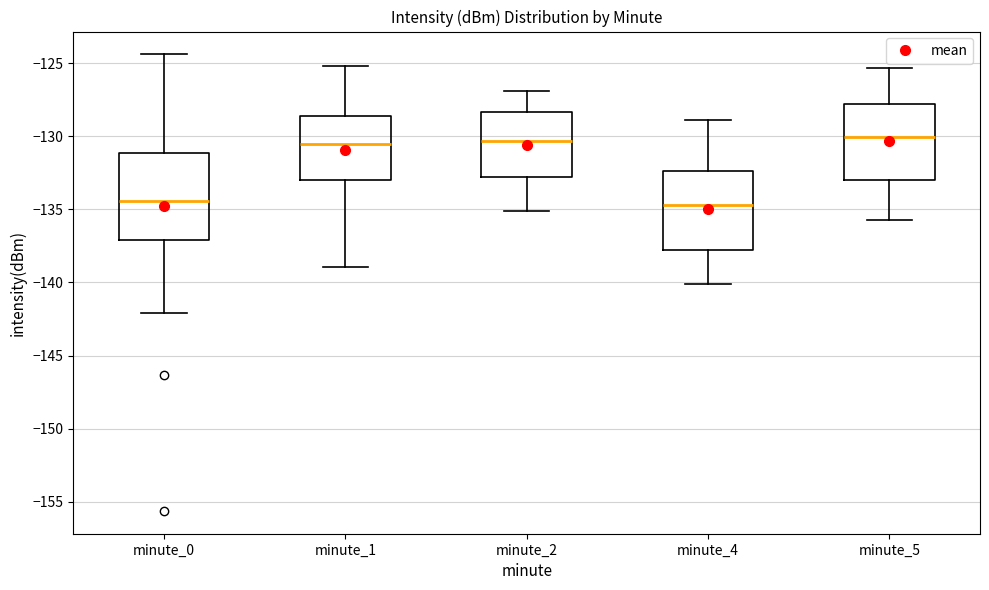

Reading left to right, transcribe this box plot: for each box, give where its median line is, the range the box spans, and where its two whiskers end, as read against the y-axis. The values are not printed on the chart, so give them approximately, as read against the axis.

minute_0: median -134.5, box -137.0 to -131.0, whiskers -142.0 to -124.5
minute_1: median -130.5, box -133.0 to -128.5, whiskers -139.0 to -125.0
minute_2: median -130.5, box -133.0 to -128.5, whiskers -135.0 to -127.0
minute_4: median -134.5, box -137.5 to -132.5, whiskers -140.0 to -129.0
minute_5: median -130.0, box -133.0 to -128.0, whiskers -135.5 to -125.5